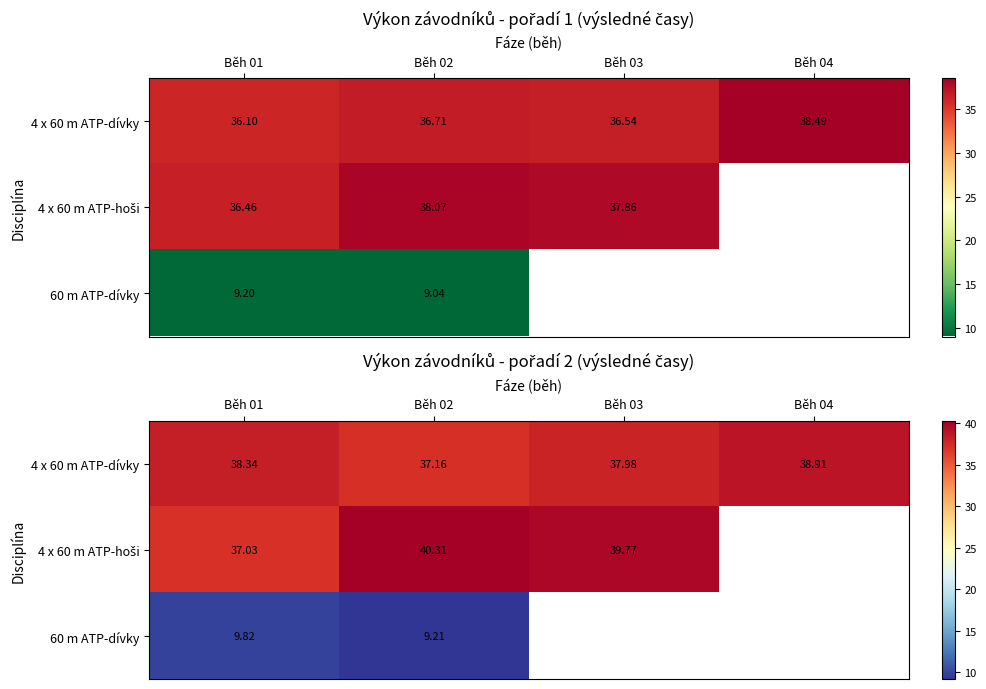

Which category has the highest value across all series?

Běh 02